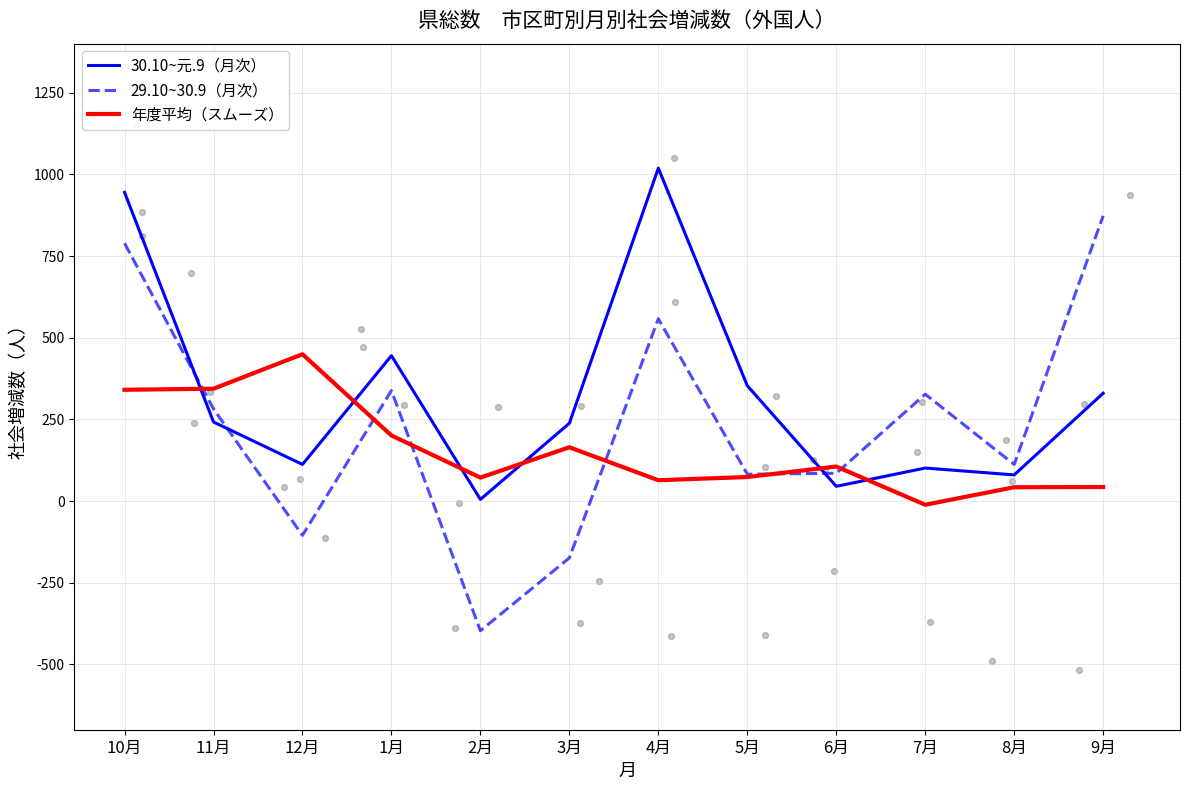

What are all the series names shown in the legend?

30.10~元.9（月次）, 29.10~30.9（月次）, 年度平均（スムーズ）